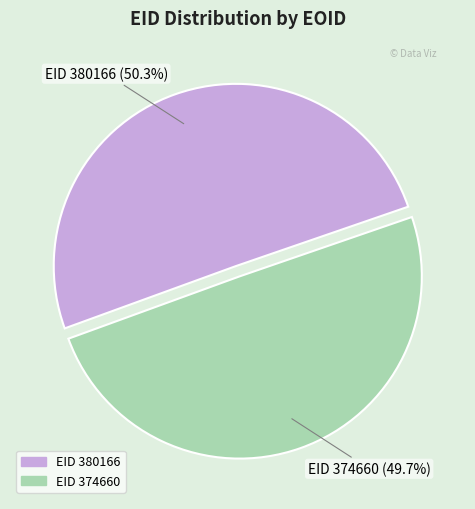

To the nearest percent, what is the average slice percentage?

50%